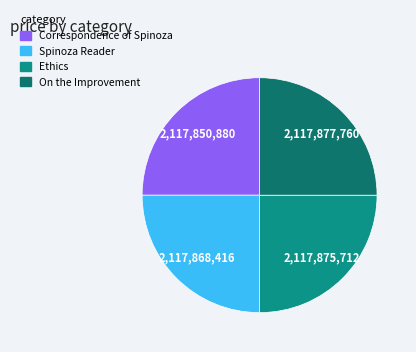

To the nearest percent, what is the average slice percentage?

25%